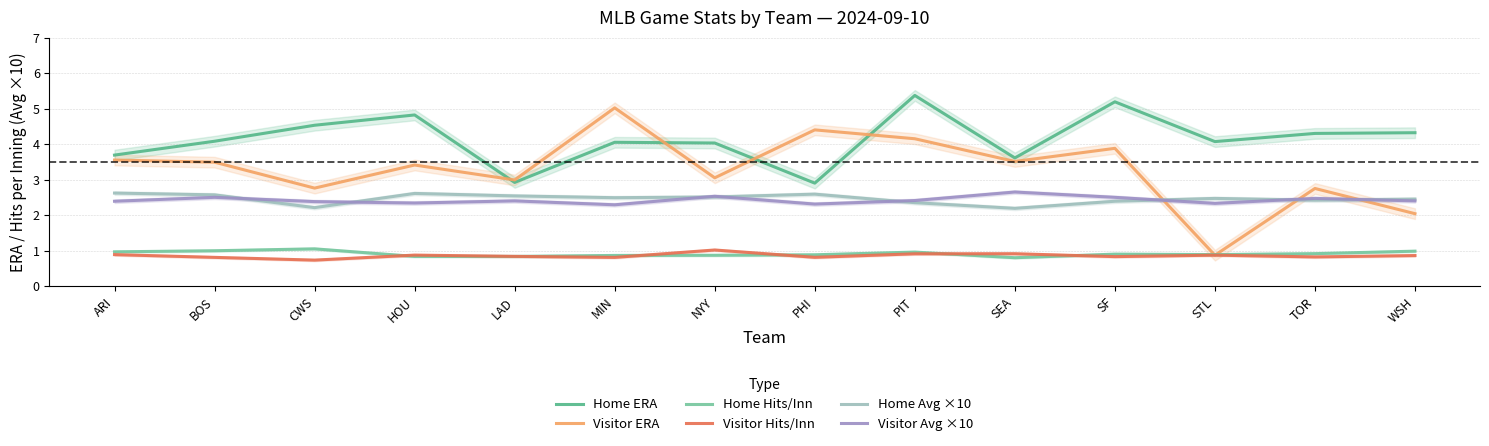

What position from the right is PHI?

7